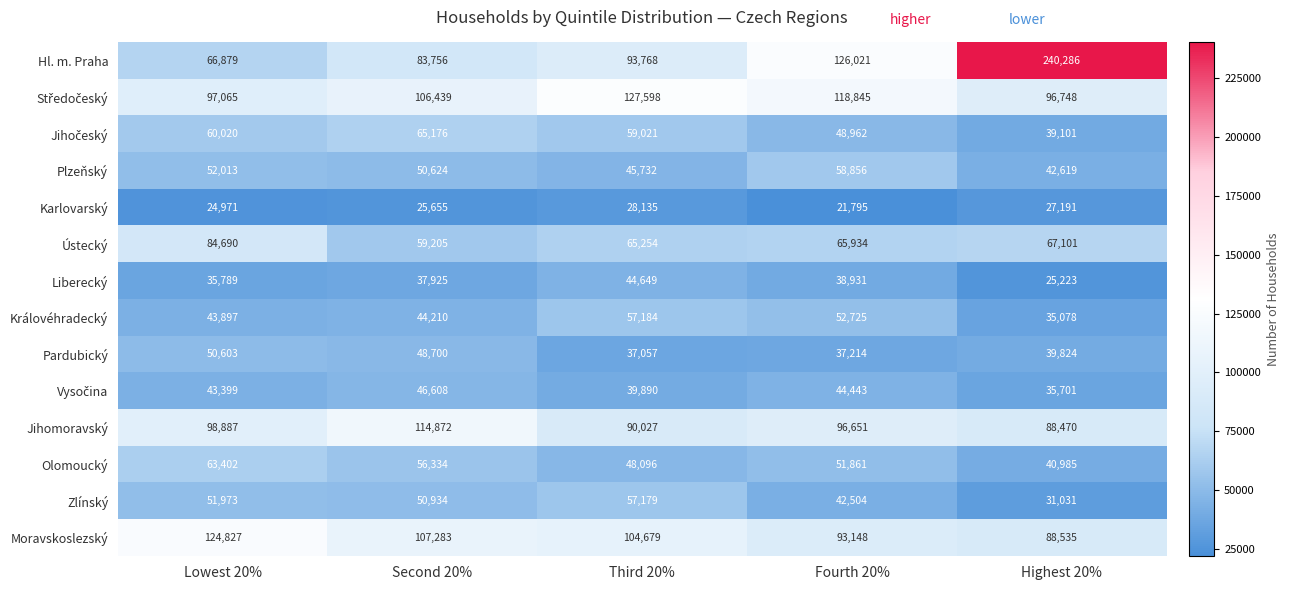

List the labels in order of Ústecký value, smallest first.

Second 20%, Third 20%, Fourth 20%, Highest 20%, Lowest 20%